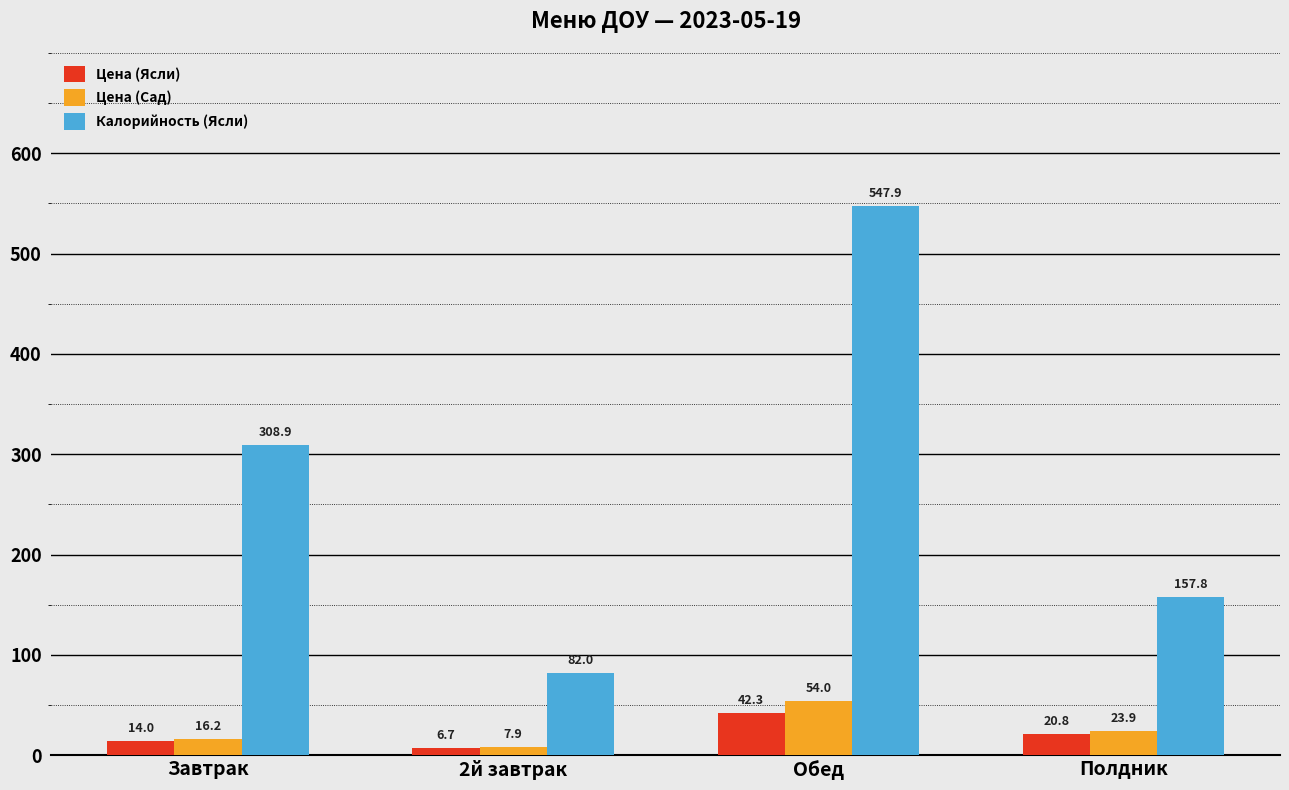

What is the value of the Калорийность (Ясли) bar at the 1st from the left?

308.9